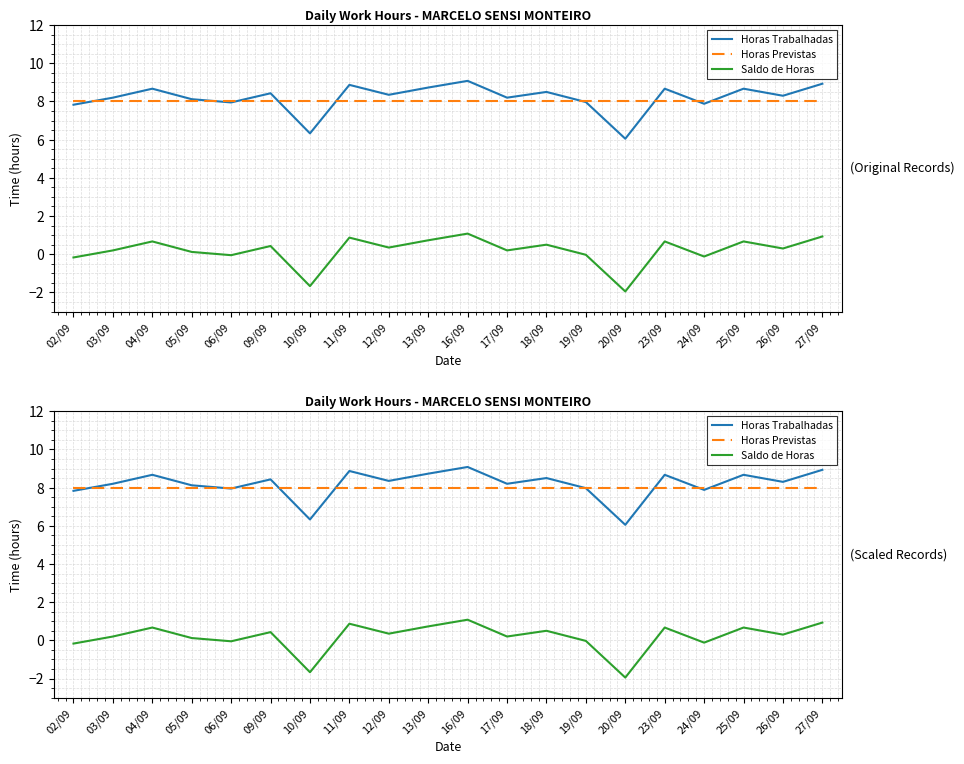

What is the sum of the Horas Trabalhadas values at 11/09 and 18/09?

17.4